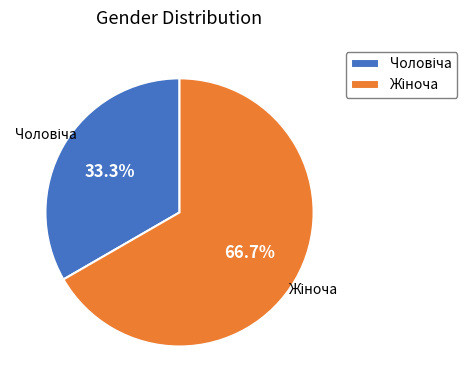

Is there a majority slice in this chart?

Yes